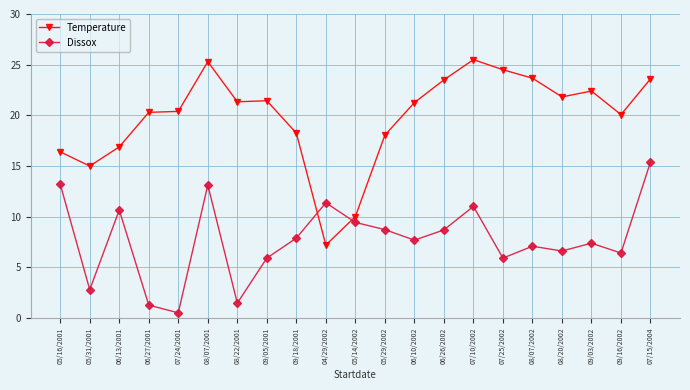

Where is Temperature nearest to the value 16?

05/16/2001